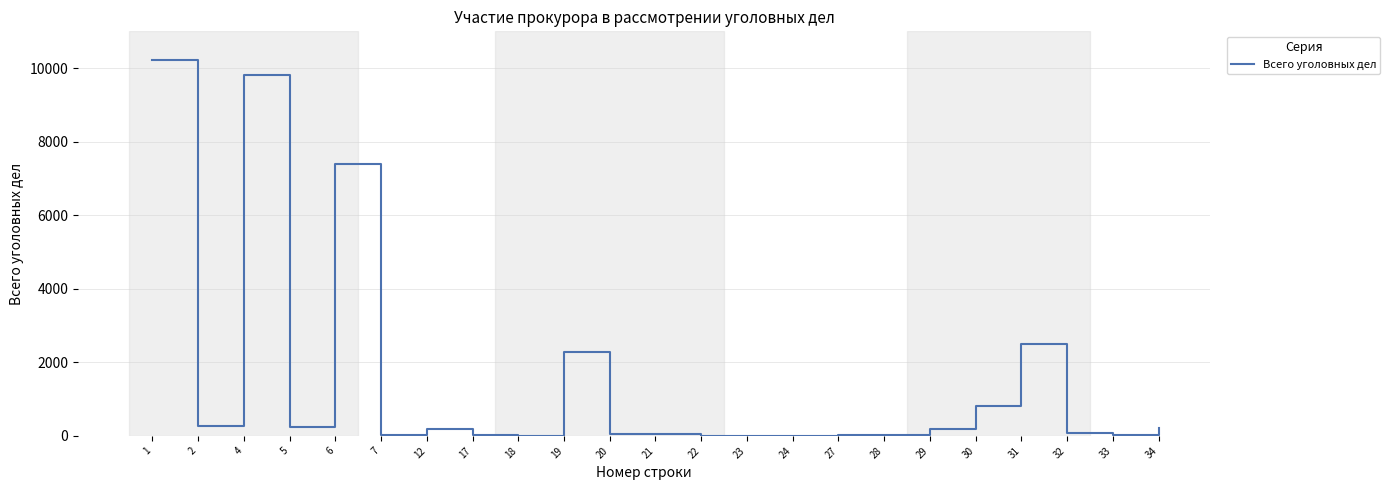

Is this an area chart (filled region under the line)?

No